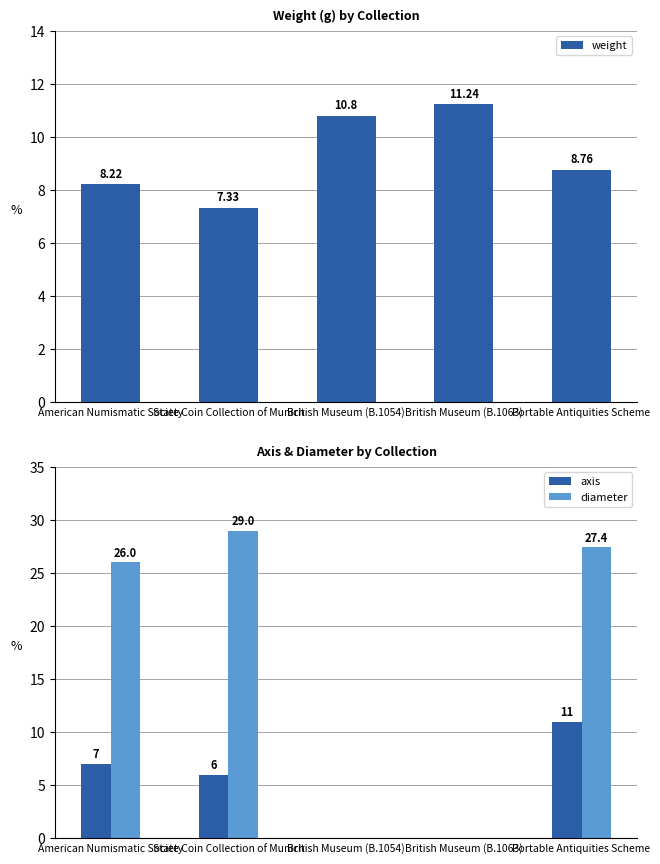

What is the spread (max minus min) of values at British Museum (B.1054)?

10.8